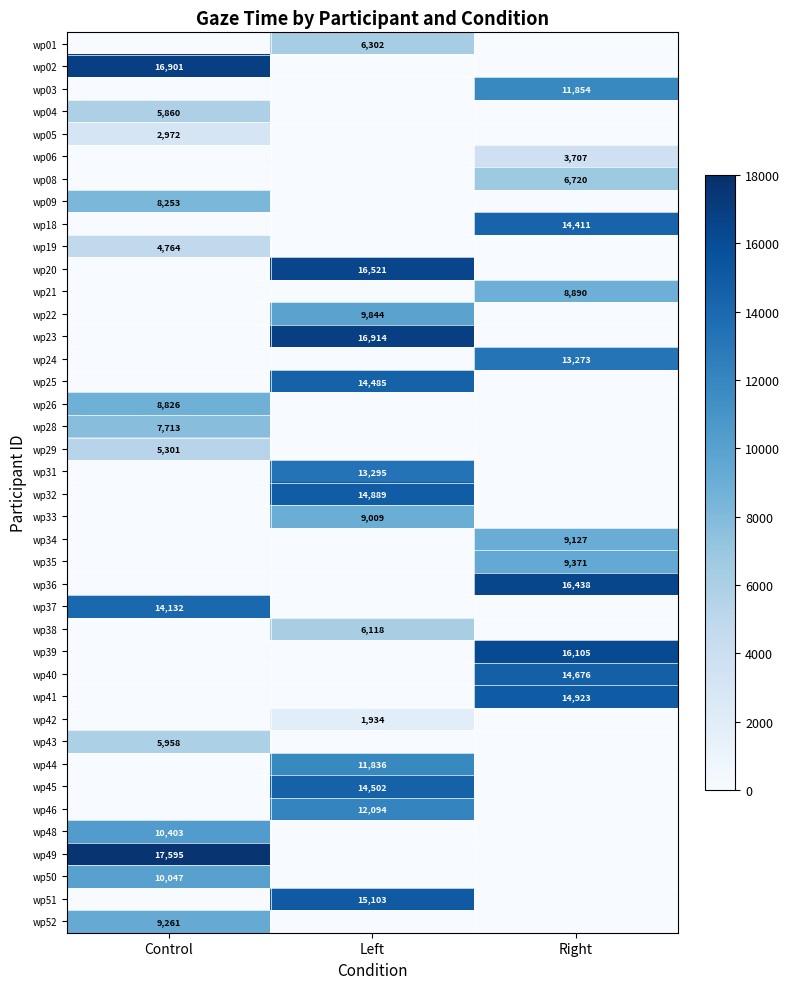

Is it true that wp40 equals 4640 at Right?

False